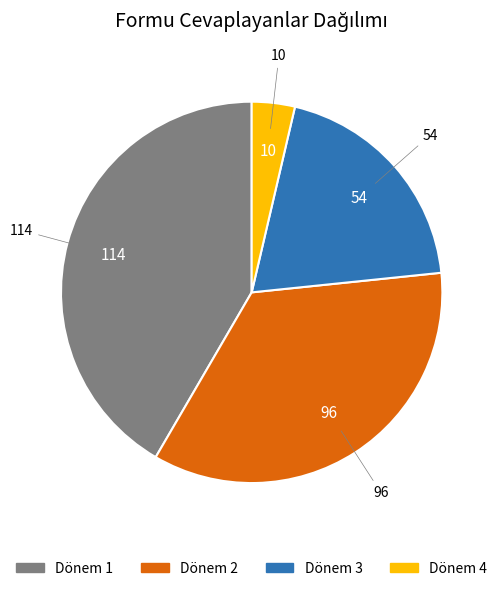

Approximately how many times larger is the value at Dönem 4 compared to Dönem 2?

0.1